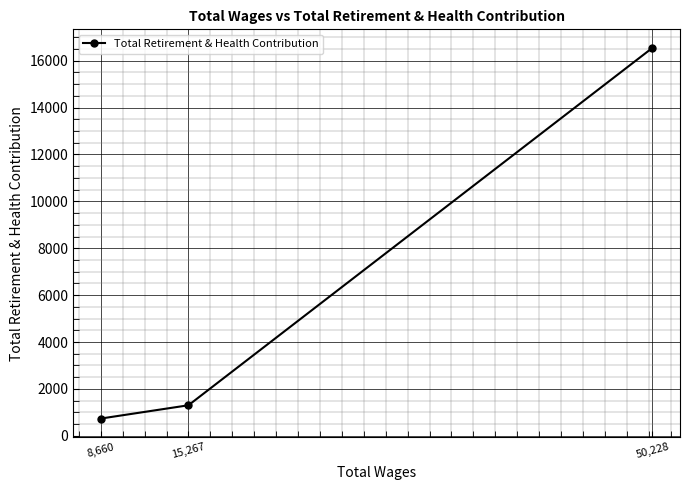

Which label corresponds to the largest value in the chart?

50,228